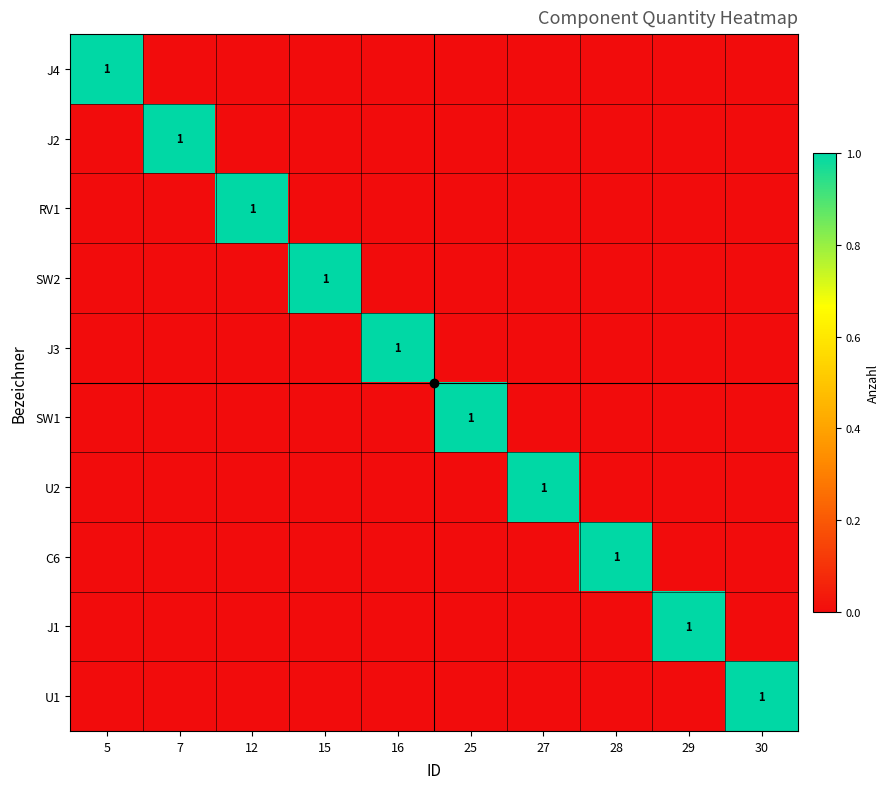

At which label does J1 reach its peak?

29